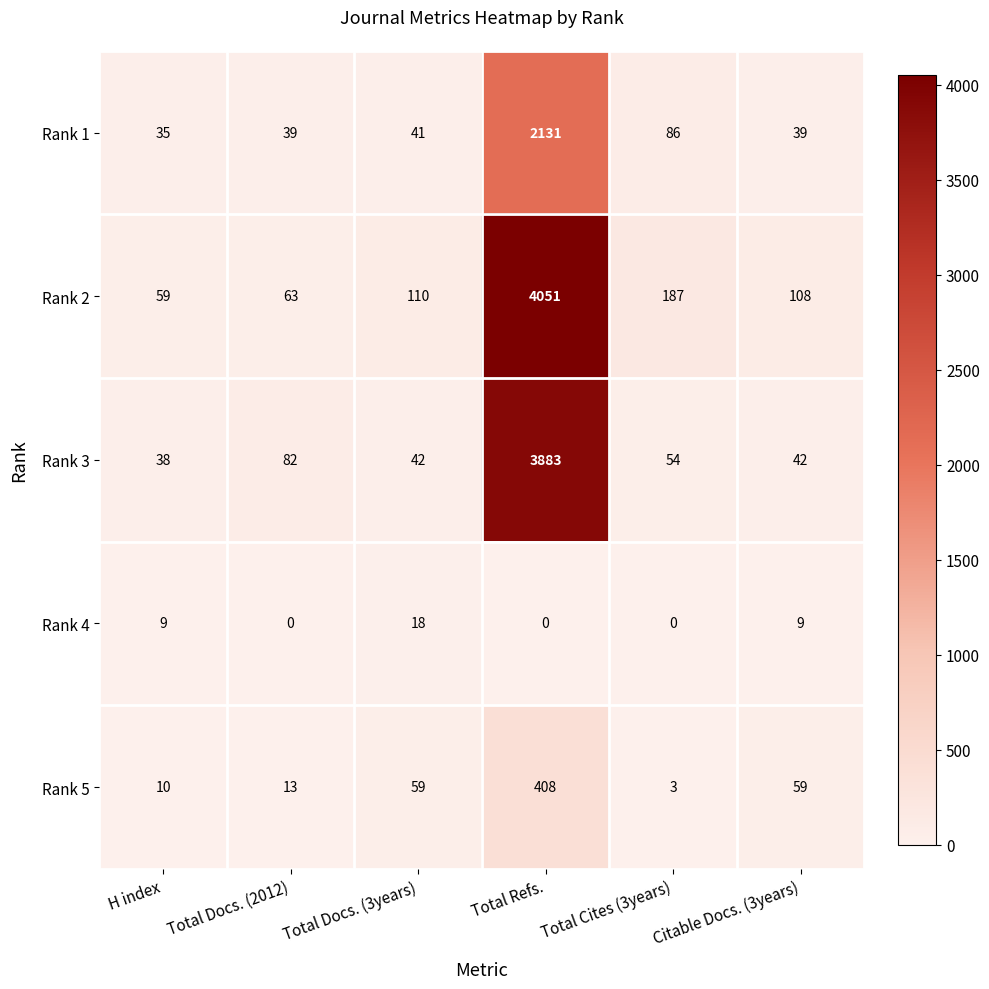

What is the highest value of the Rank 3 series?

3883